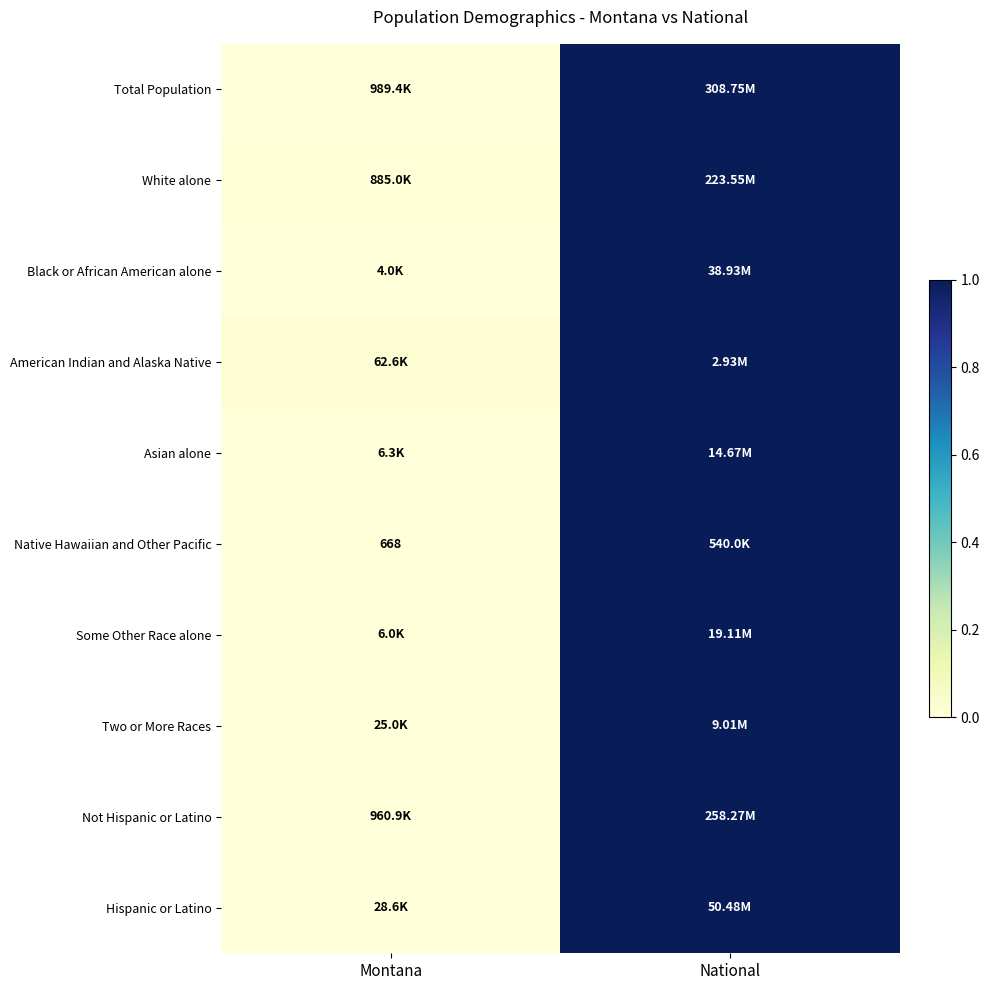

What is the difference between the maximum and minimum values in the Asian alone series?

1.0